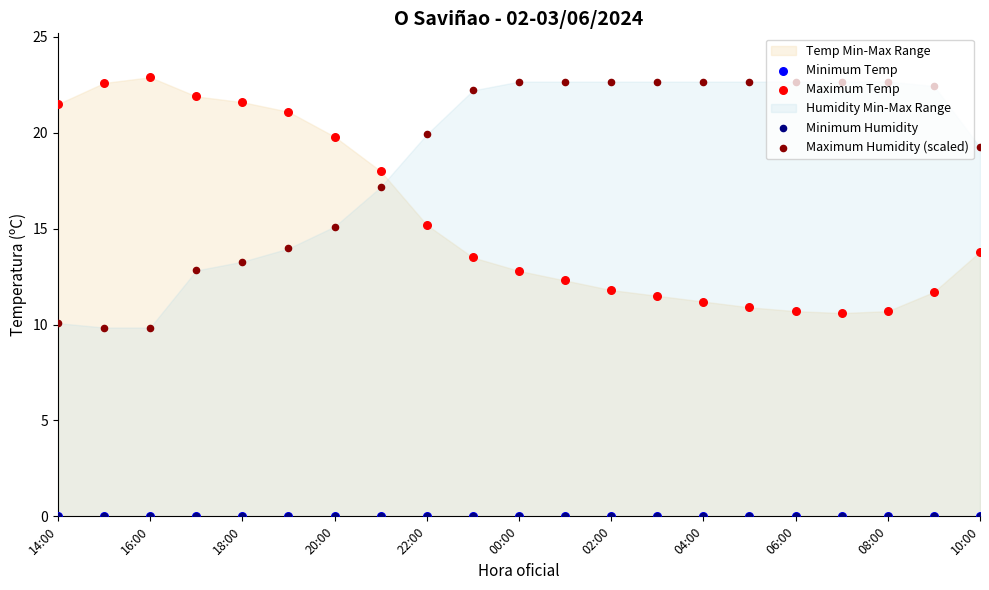

What is the total value across all series at 18:00?

34.9